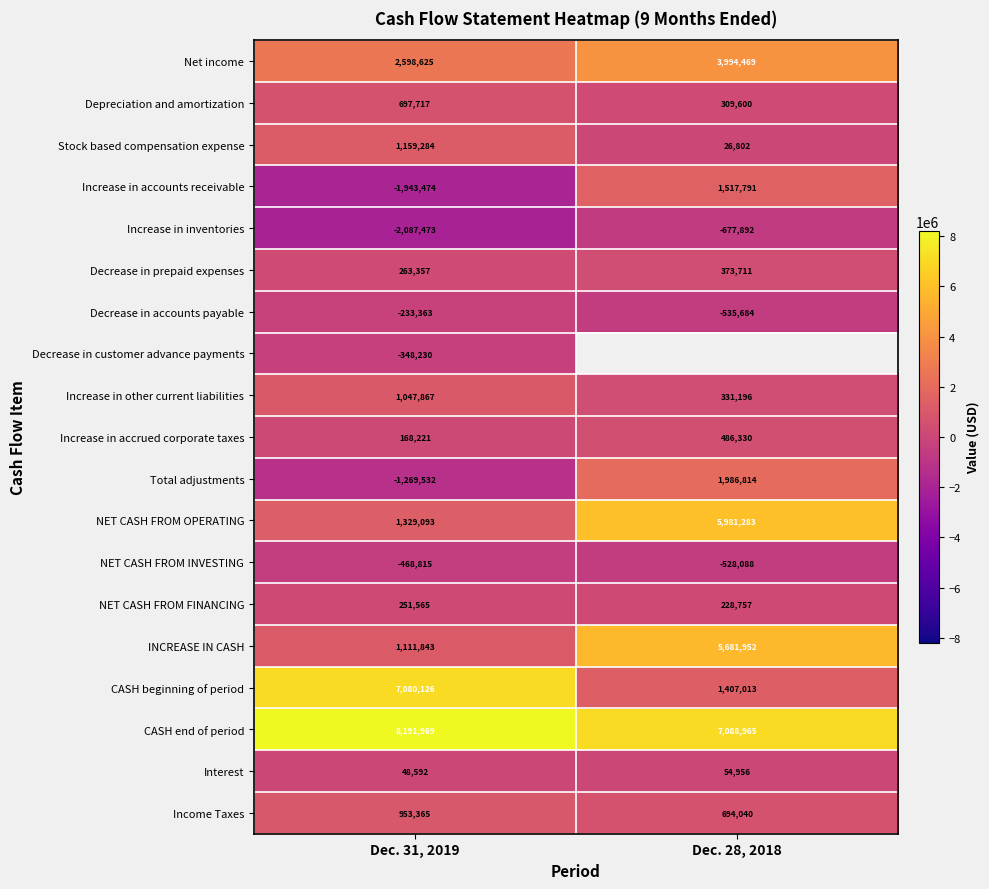

Which label corresponds to the smallest value in the chart?

Dec. 31, 2019